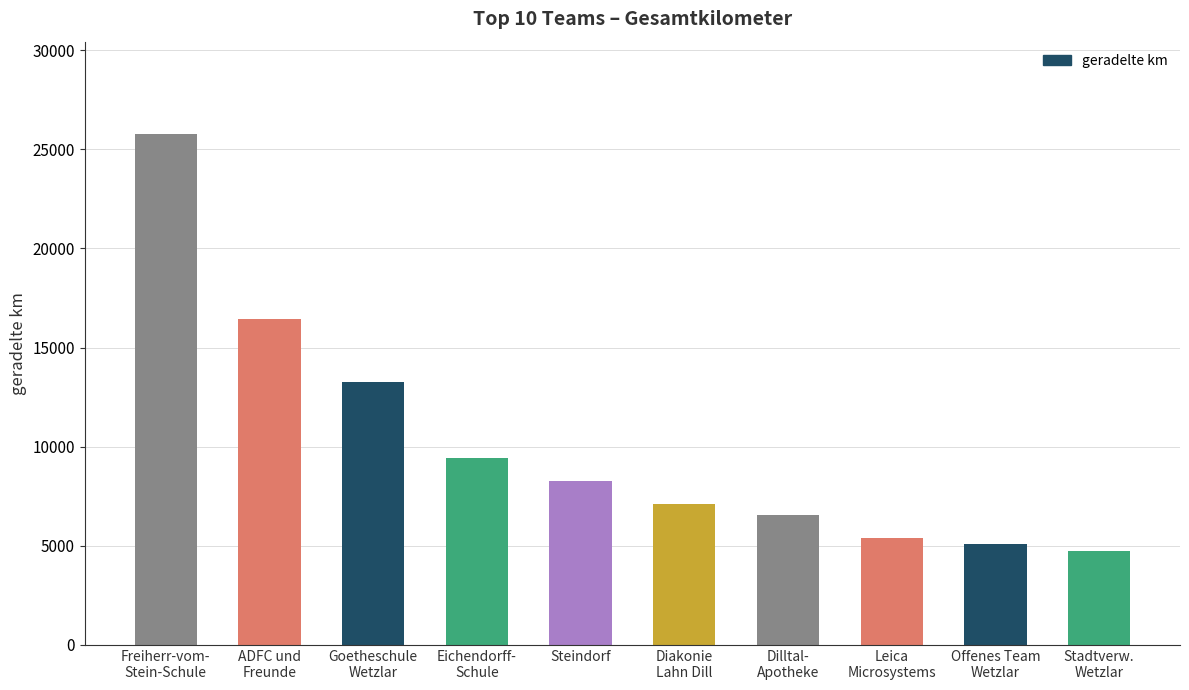

What is the sum of the values at Goetheschule
Wetzlar and Steindorf?

21543.9